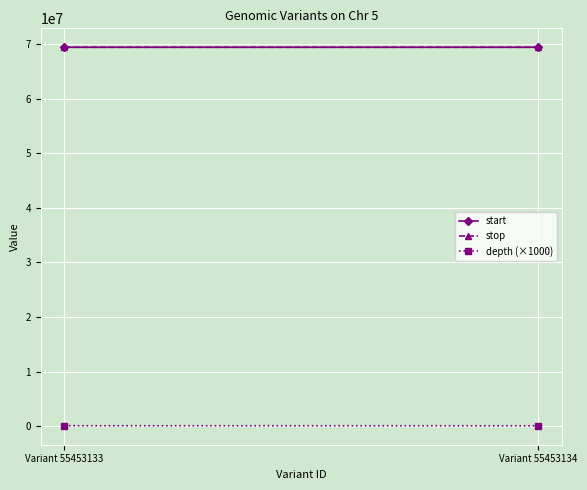

At Variant 55453134, list the series in order from smallest to largest.

depth (×1000), start, stop